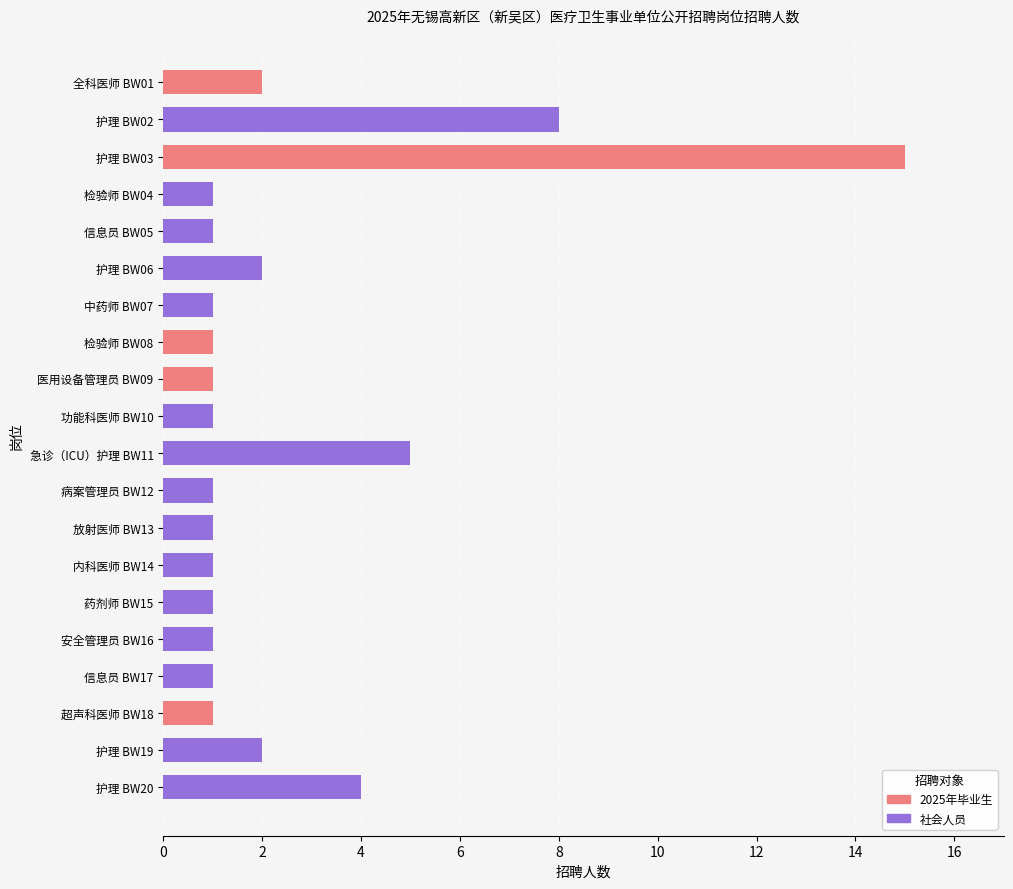

How many data points are above 1?

7